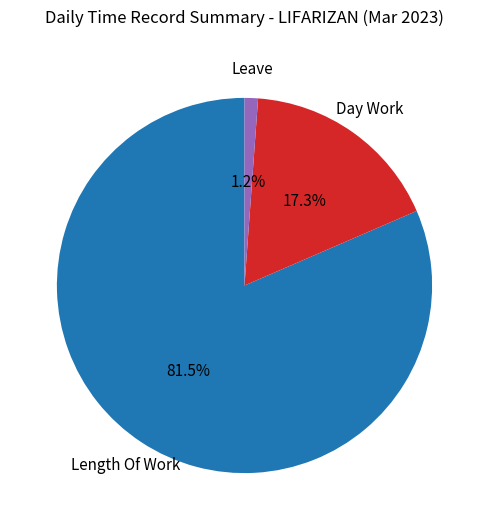

Which has a higher value, Day Work or Leave?

Day Work